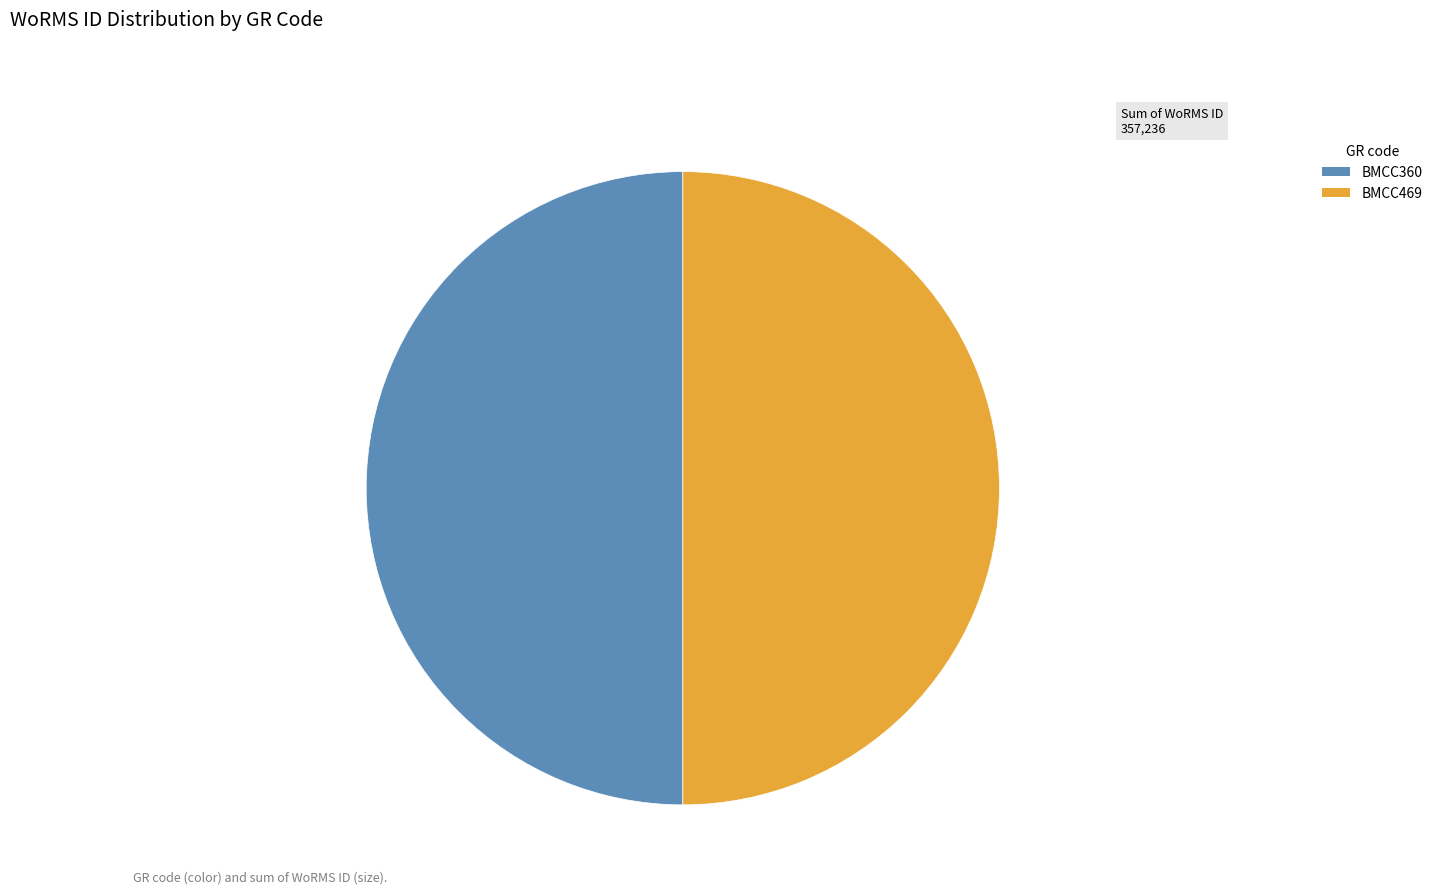

Do BMCC469 and BMCC360 together represent more than half of the pie?

Yes